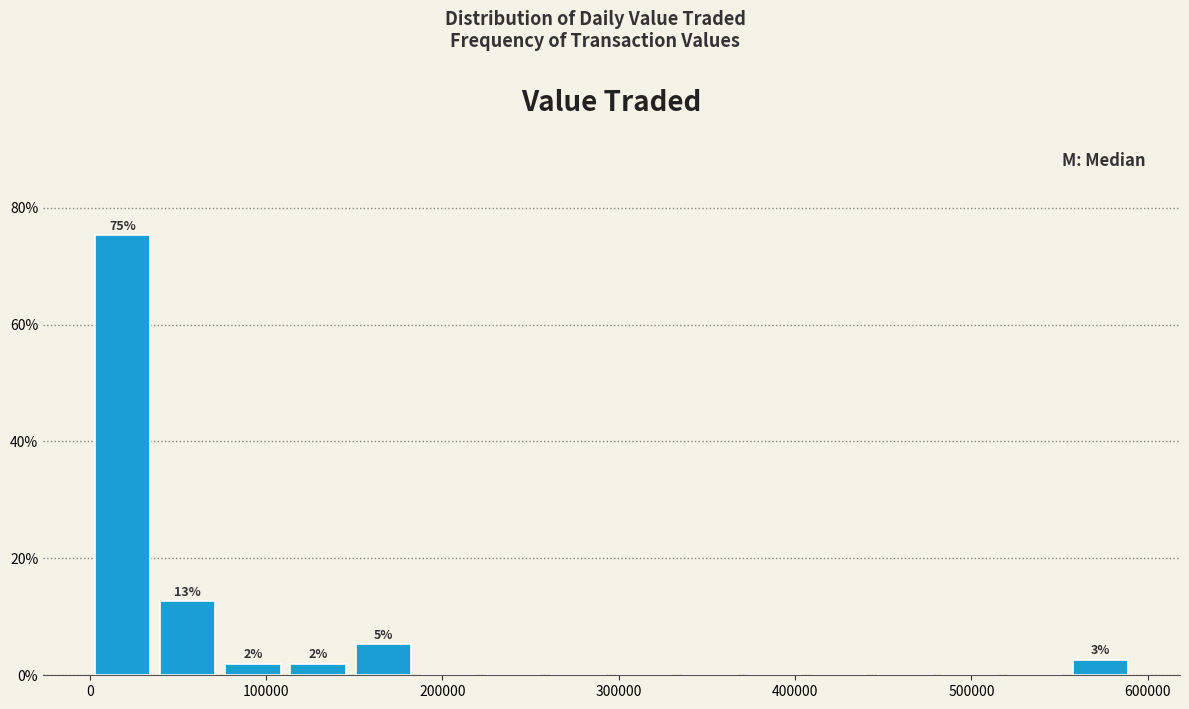

Around what value on the x-axis is the tallest bar? Give the approximate position of its centre, as read against the axis.

20000